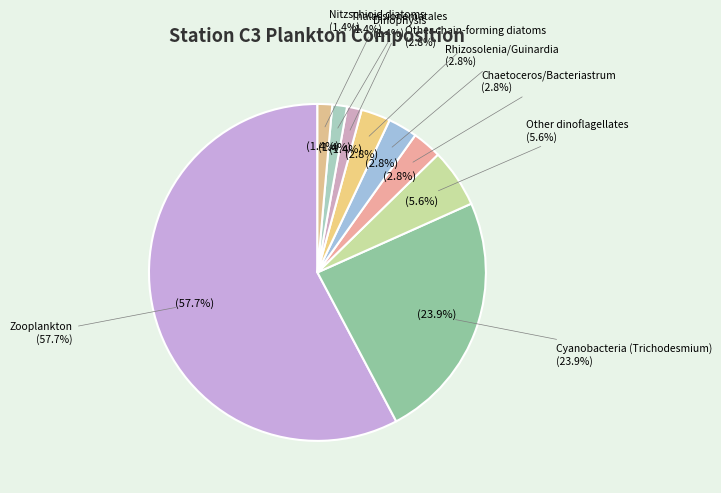

What percentage is the Thalassionematales slice, to the nearest percent?

1%